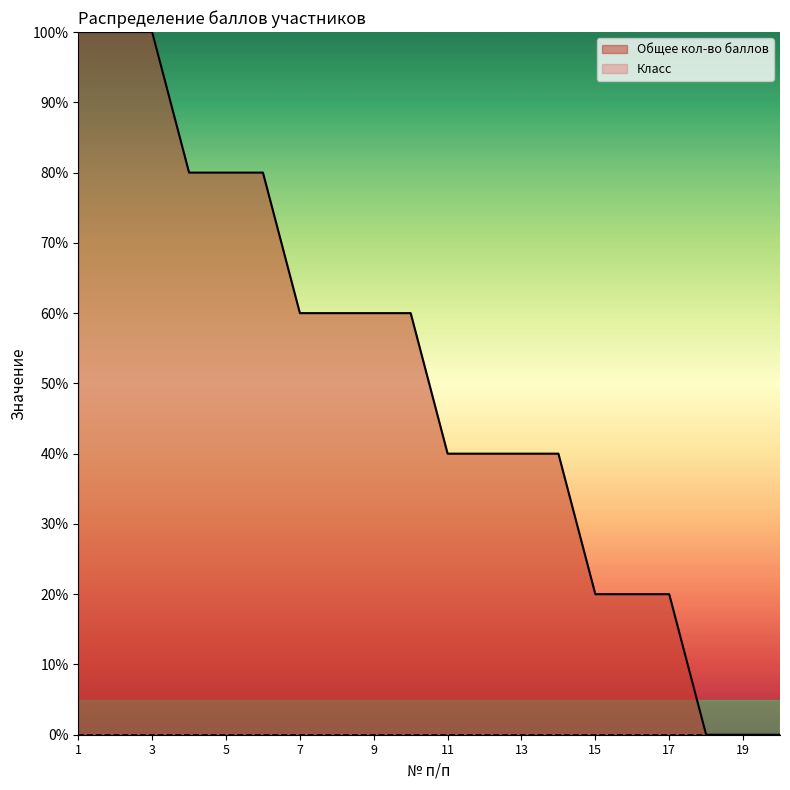

What is the maximum value shown in the chart?

100